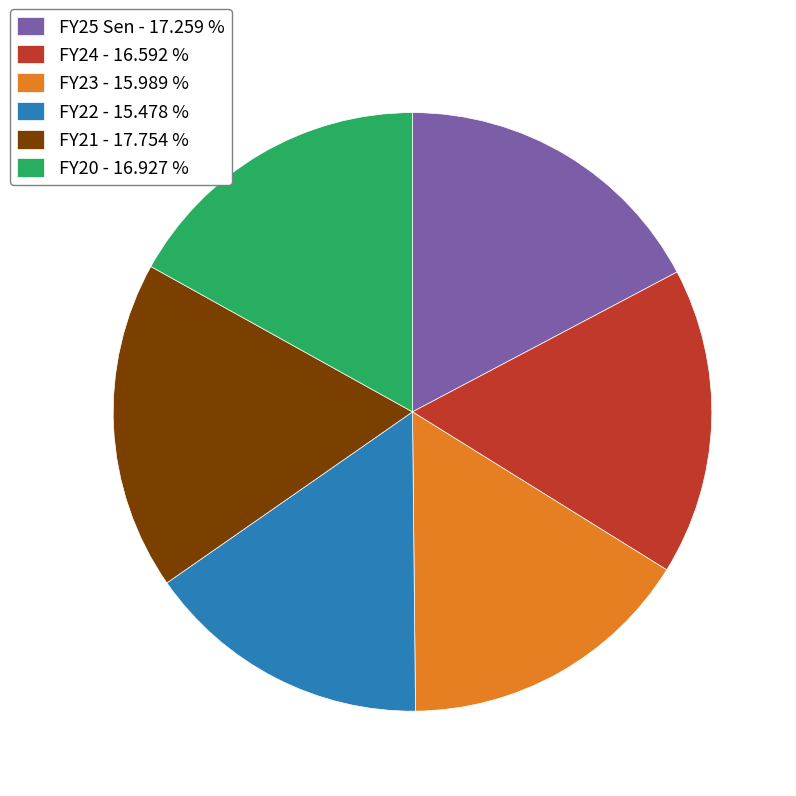

Combined, do FY22 - 15.478 % and FY20 - 16.927 % account for over 50%?

No